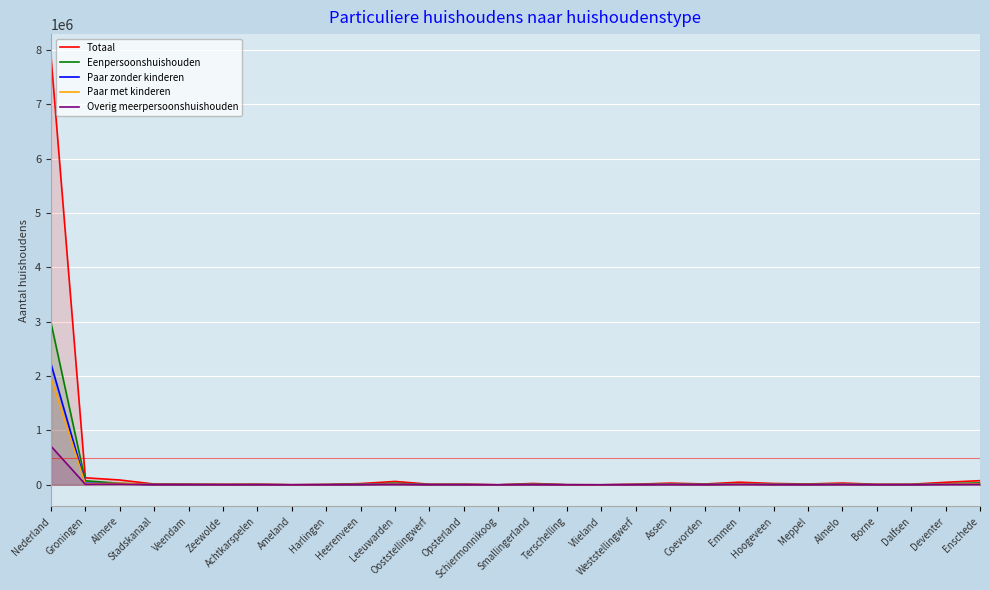

How many distinct data groups are displayed?

5